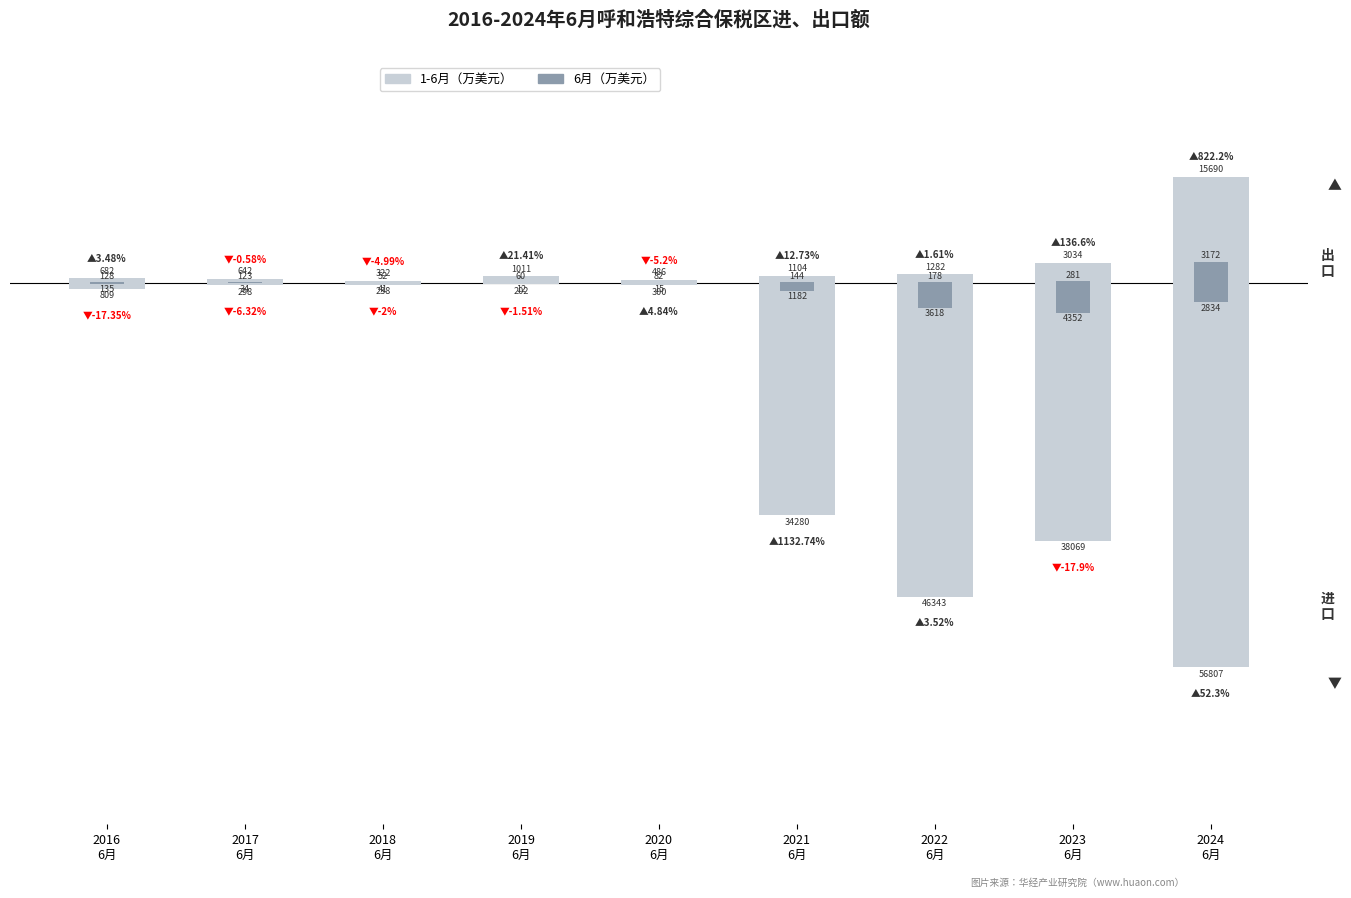

Reading left to right, extract all data points from this chart.

1-6月（万美元）: 682	642	322	1011	486	1104	1282	3034	15690
6月（万美元）: 128	123	52	60	82	144	178	281	3172